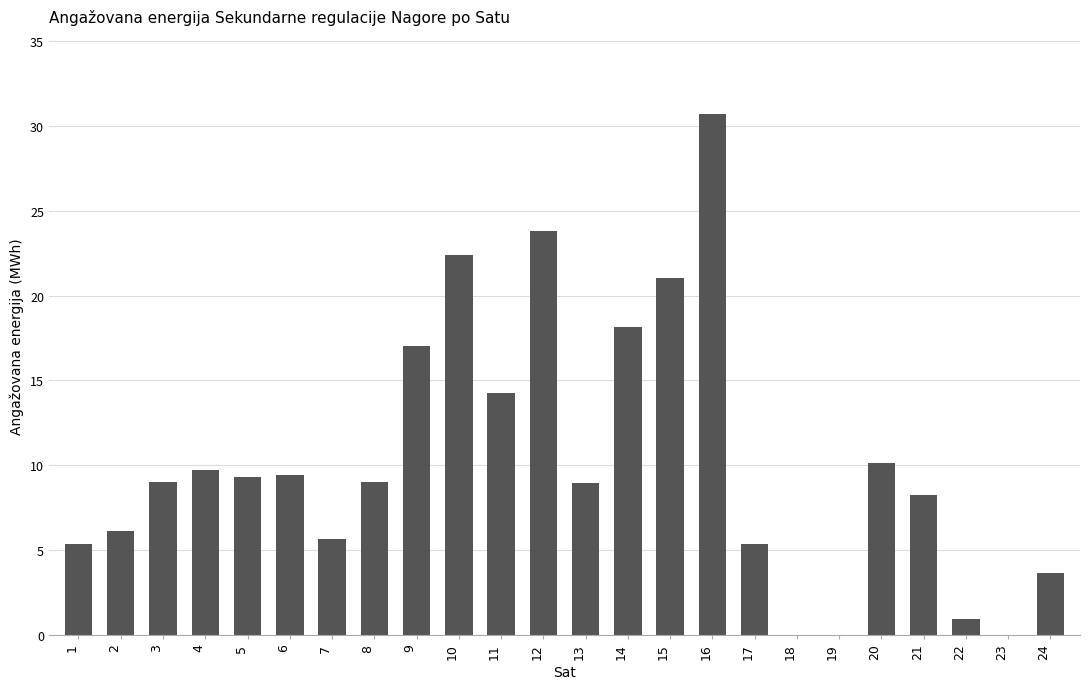

The chart shows a value of 30.7 at 16. True or false?

True